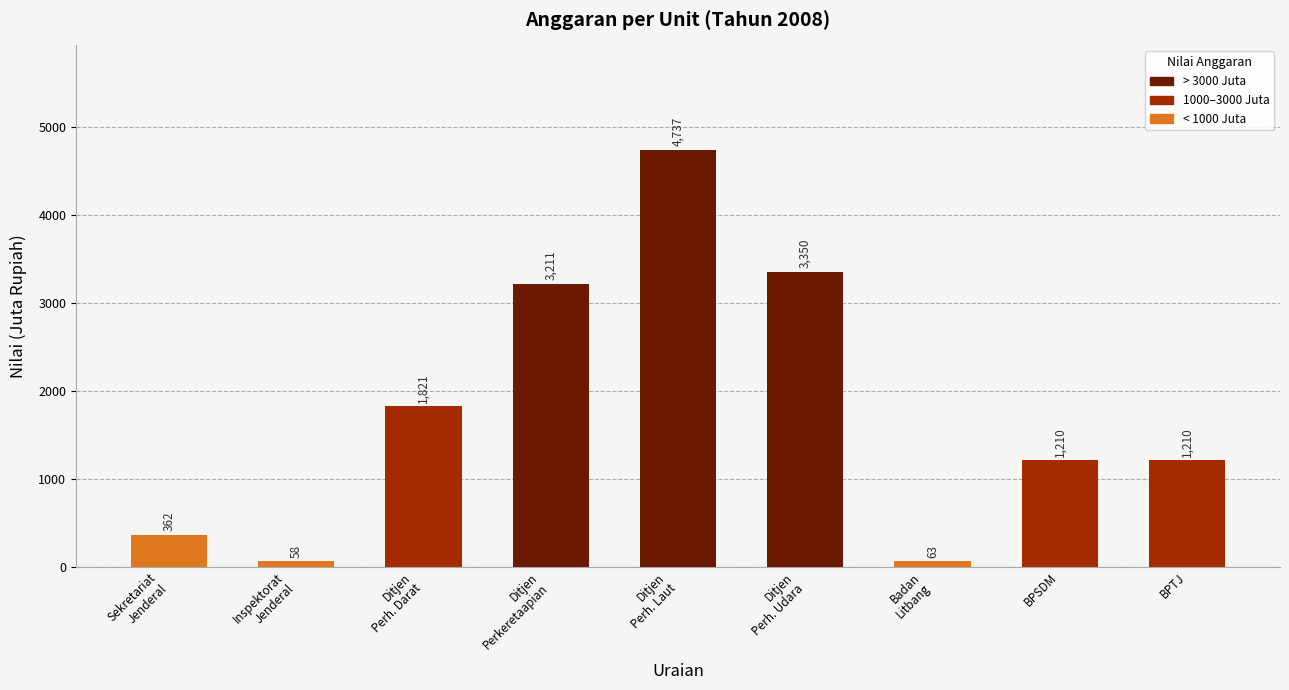

What is the sum of all values?

16022